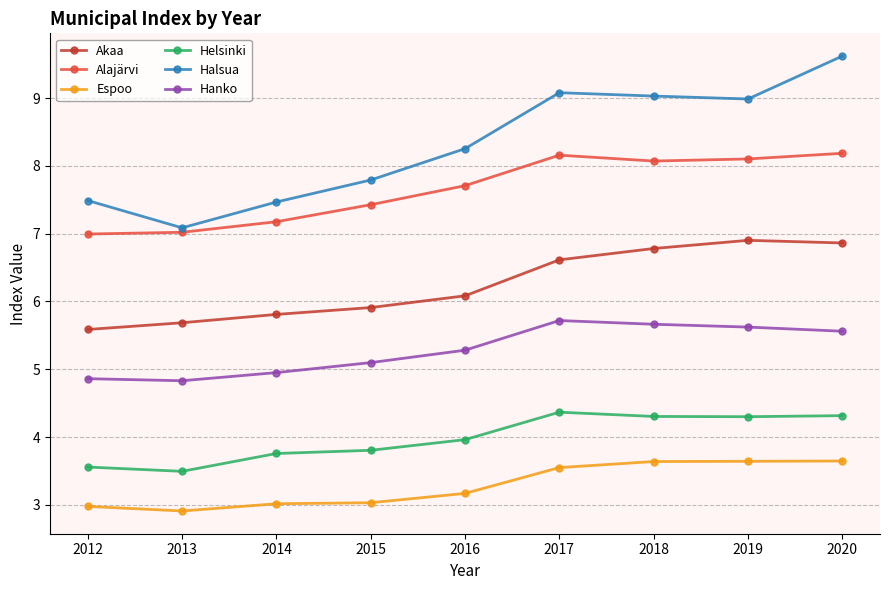

How many lines are shown in the chart?

6